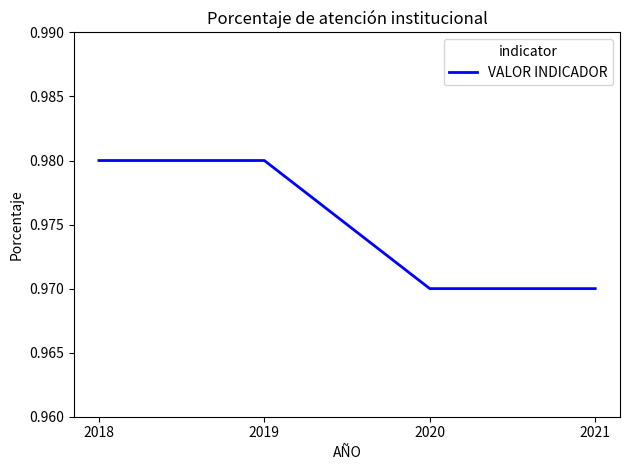

The value at 2021 is 0.3. True or false?

False